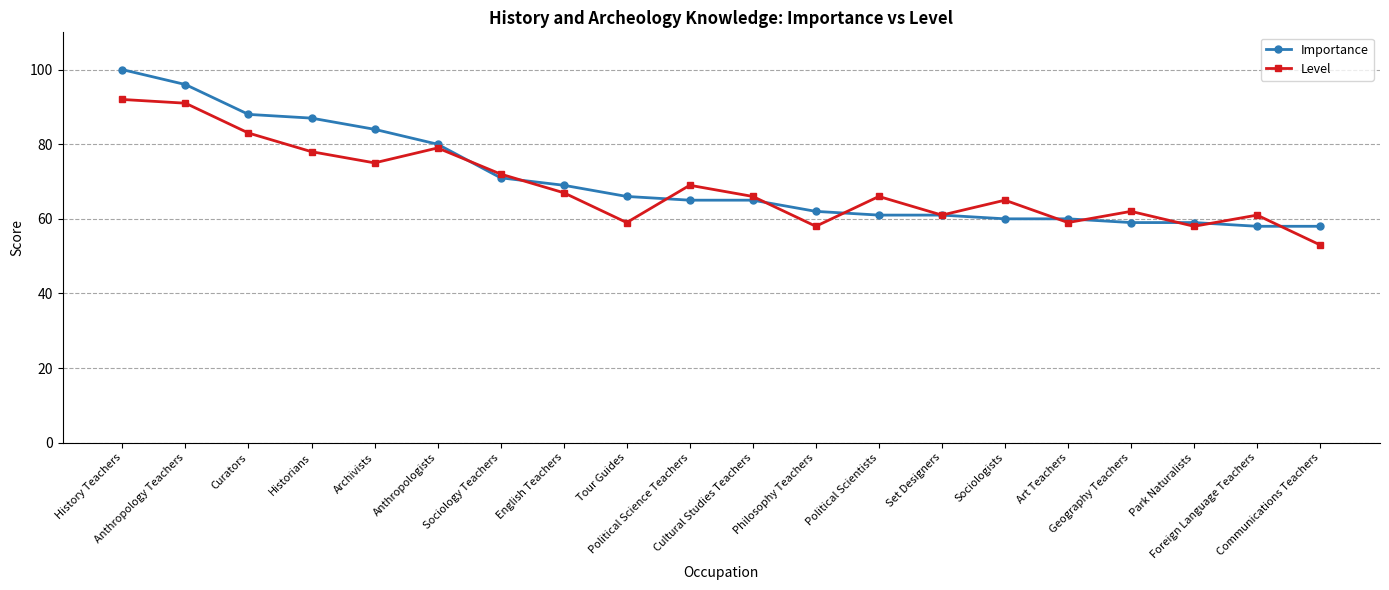

What is the difference between the maximum and minimum values in the Level series?

39